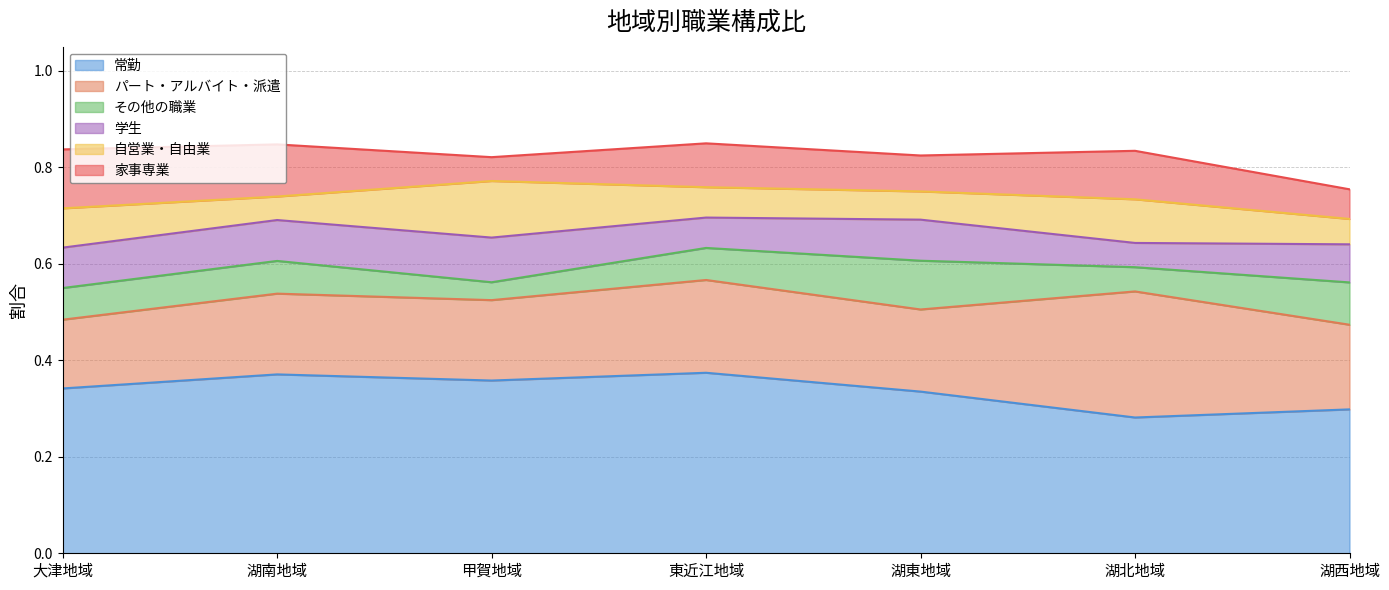

What is the highest value of the 学生 series?

0.1